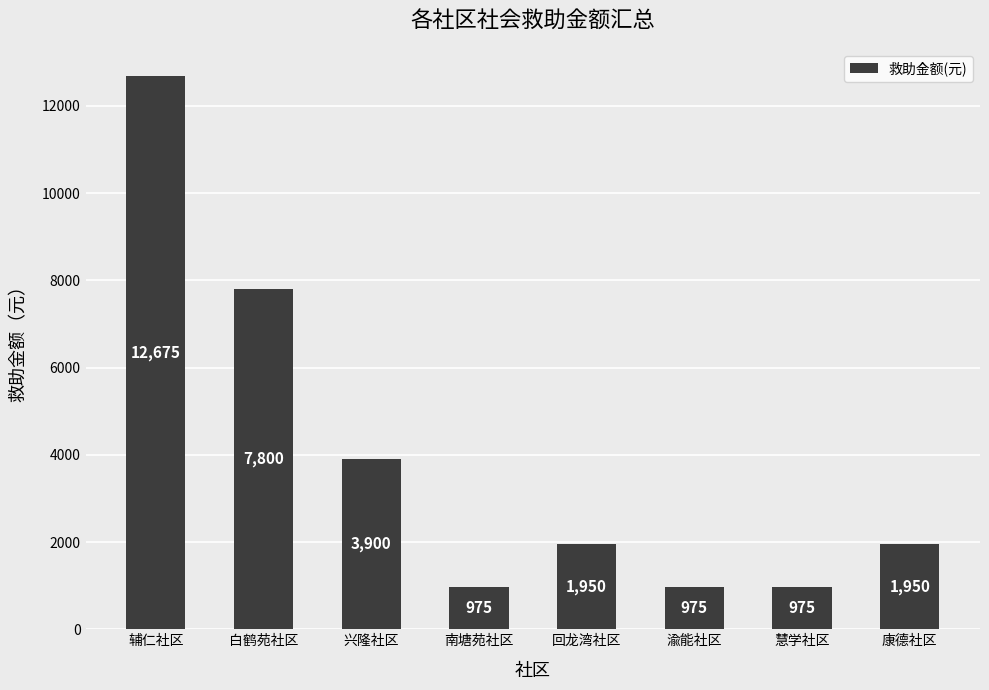

Between 回龙湾社区 and 慧学社区, which is larger?

回龙湾社区